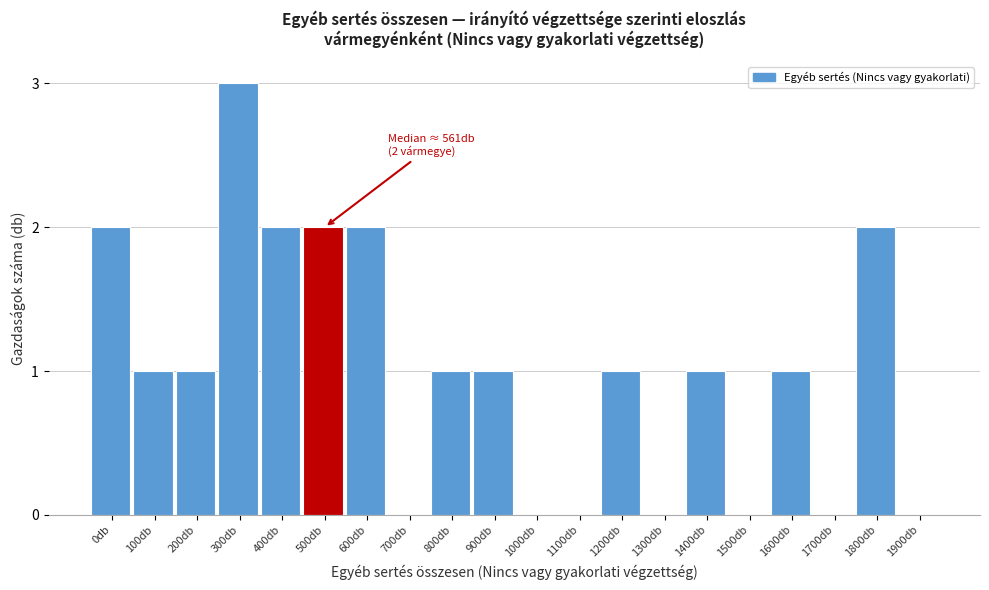

Reading left to right, extract all data points from this chart.

0db=2	100db=1	200db=1	300db=3	400db=2	500db=2	600db=2	700db=0	800db=1	900db=1	1000db=0	1100db=0	1200db=1	1300db=0	1400db=1	1500db=0	1600db=1	1700db=0	1800db=2	1900db=0